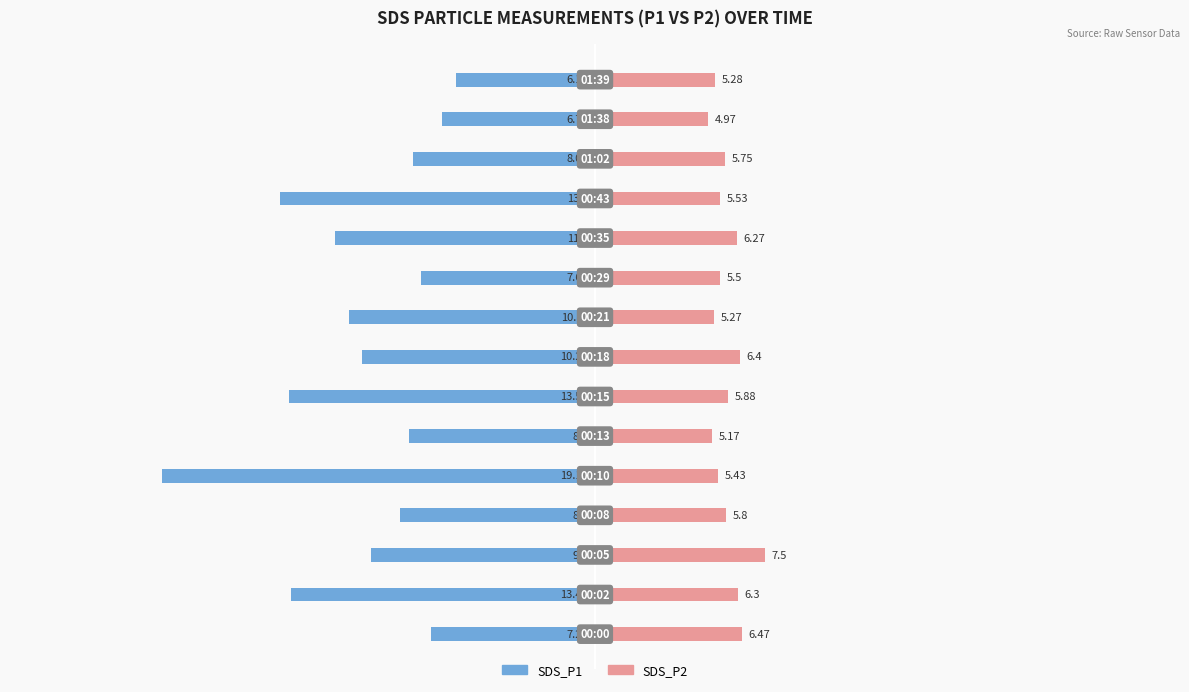

How many values in the SDS_P2 series are below 5?

1